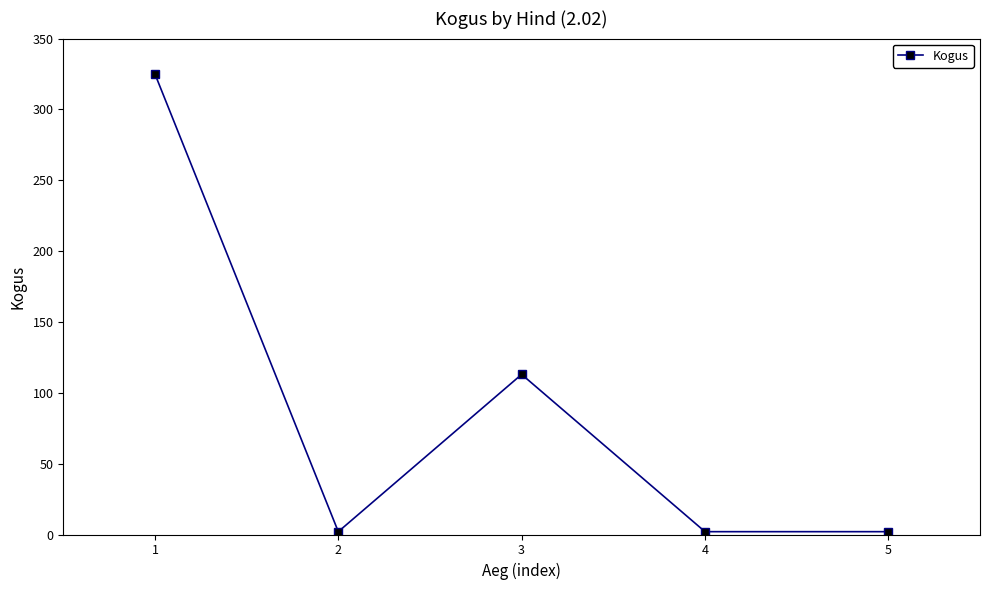

At which label is the value closest to 163?

3